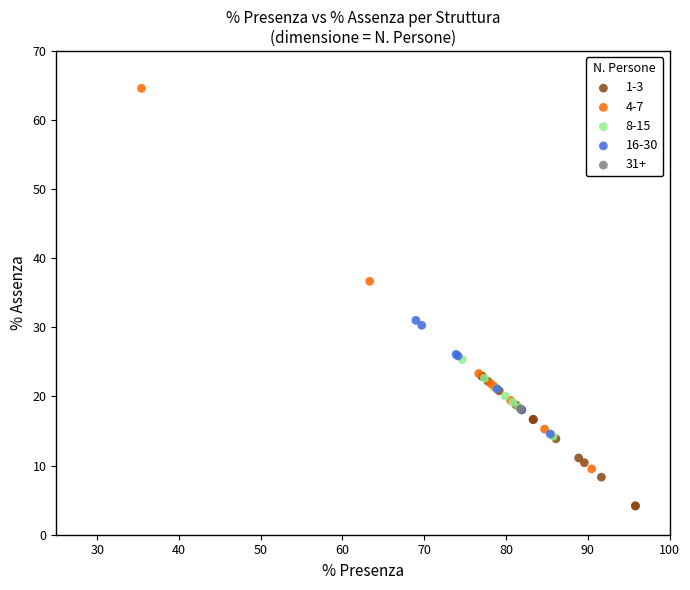

Which series reaches the maximum Y coordinate?

4-7